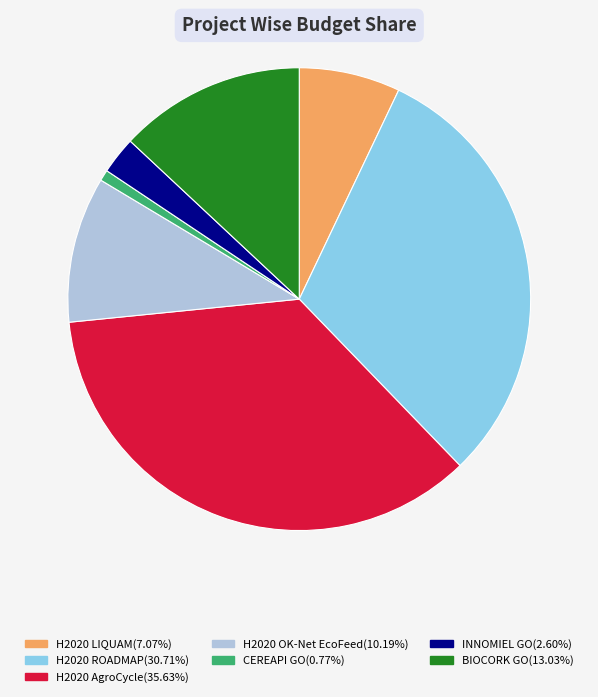

Which category has the biggest portion of the pie?

H2020 AgroCycle